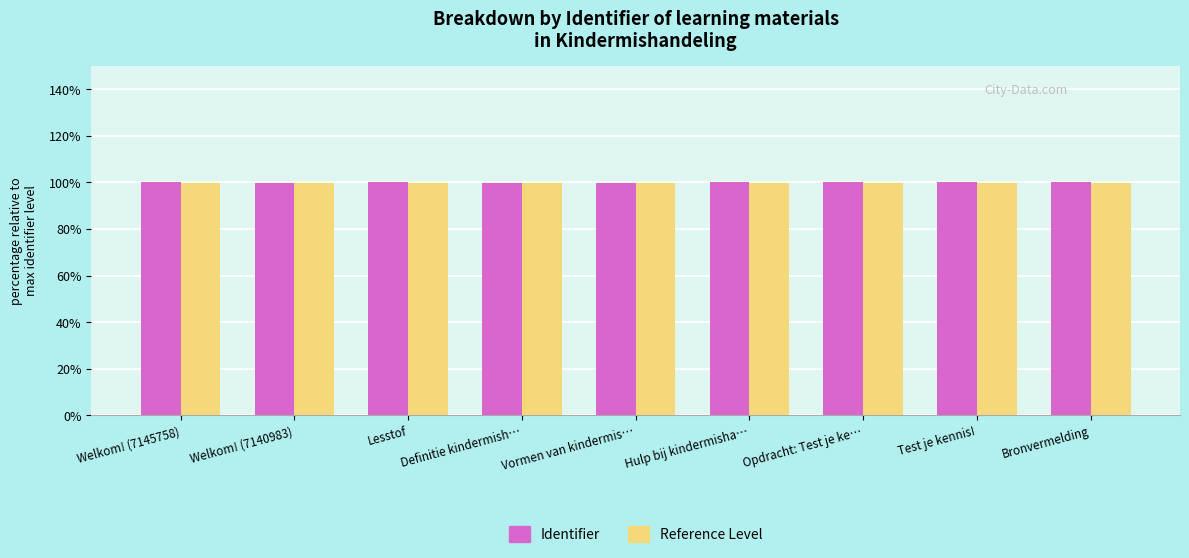

What is the sum of the Reference Level values at Definitie kindermish… and Test je kennis!?

199.9